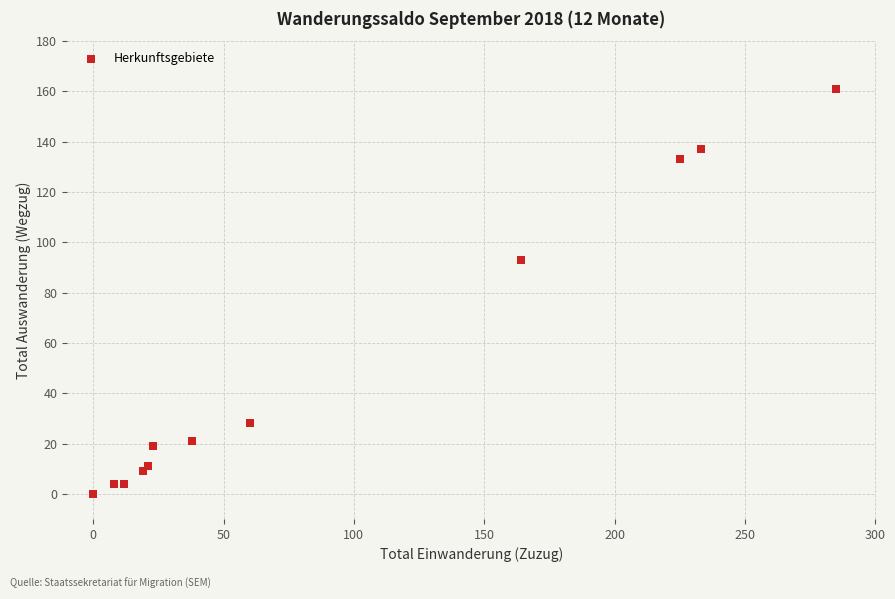

What Y value in the scatter plot is closest to 80?

93